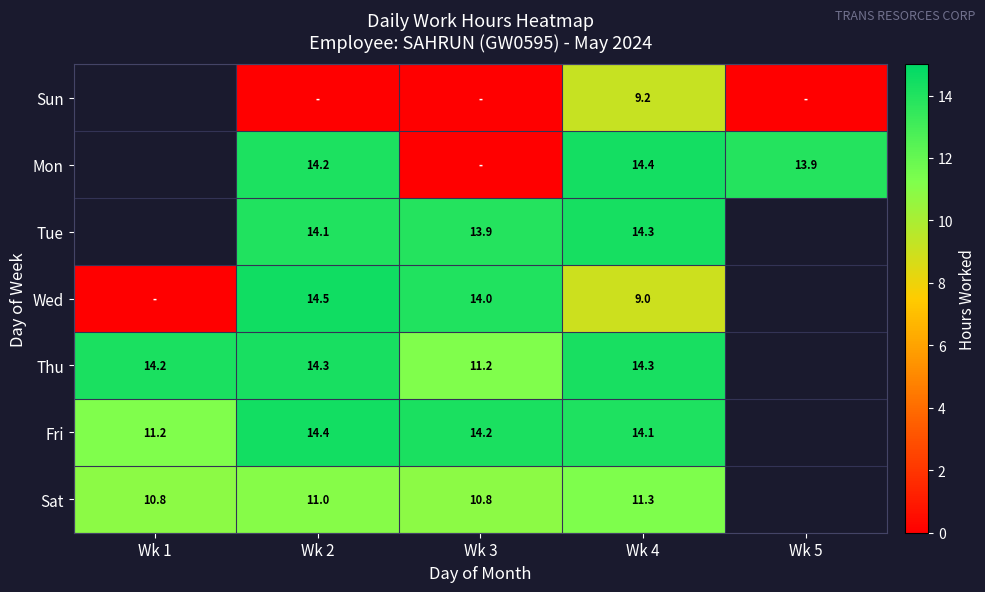

True or false: Sat has a value of 16.4 at Wk 1.

False